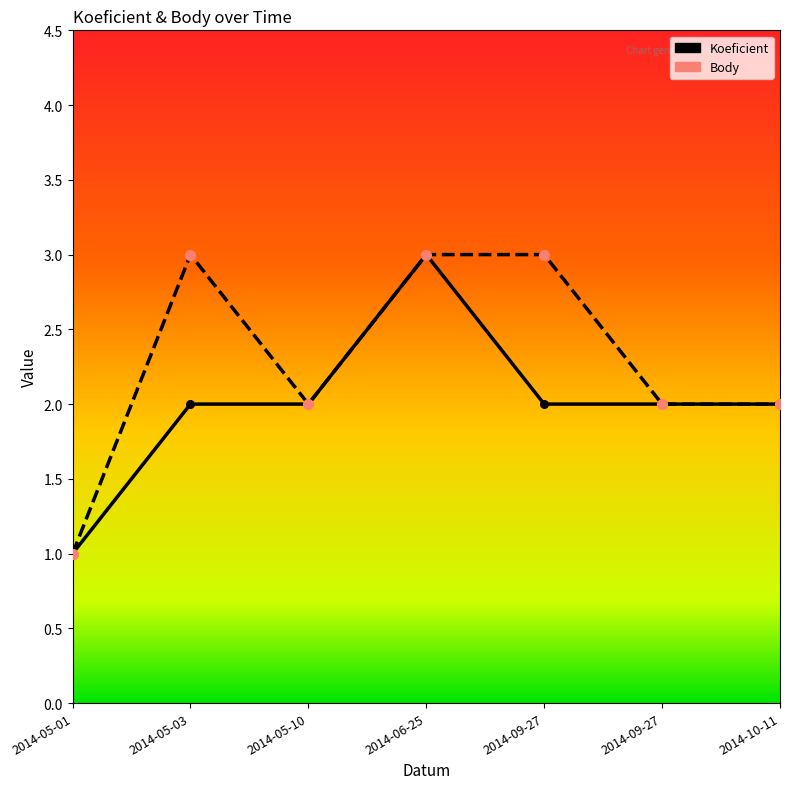

Which series has the largest total across all categories?

Body